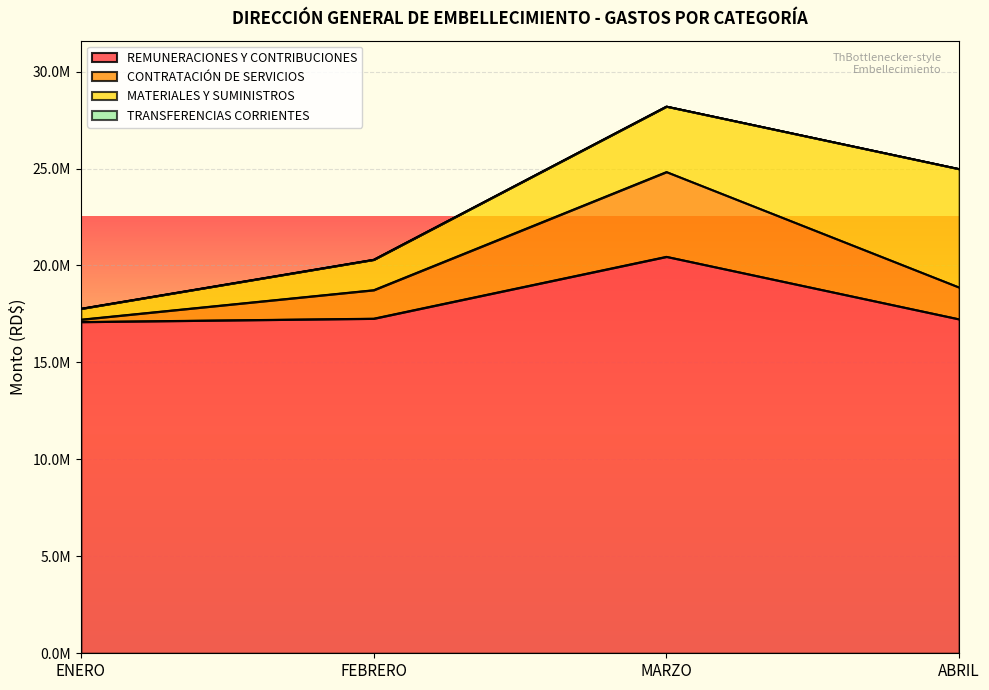

How many categories are shown in the chart?

4